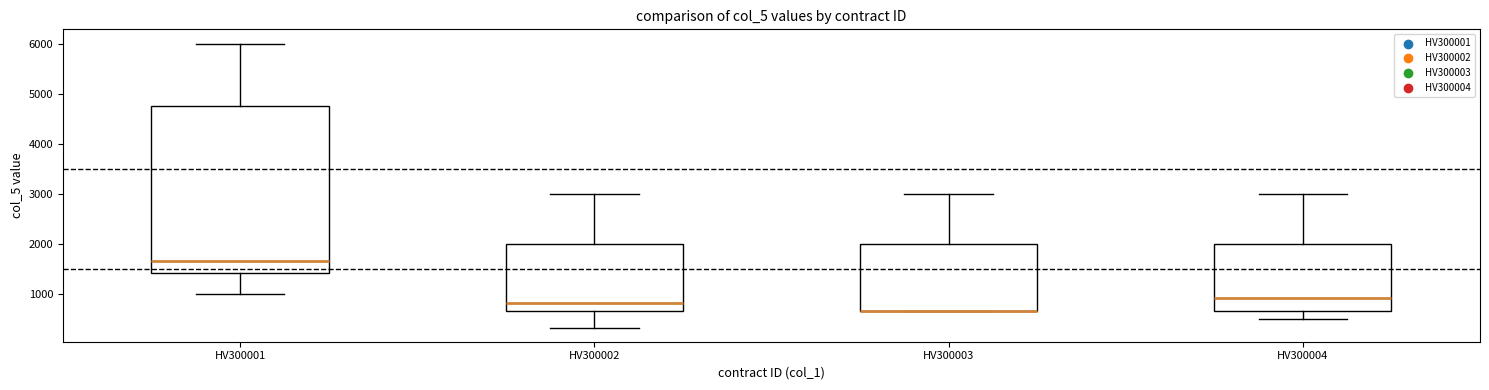

Reading left to right, read every box against the y-axis: the position of its median line, the range the box covers, and the ends of its whiskers. The values are not printed on the chart, so give them approximately, as read against the axis.

HV300001: median 1700, box 1400 to 4800, whiskers 1000 to 6000
HV300002: median 800, box 700 to 2000, whiskers 300 to 3000
HV300003: median 700 (drawn on the box's lower edge), box 700 to 2000, whiskers 700 to 3000
HV300004: median 900, box 700 to 2000, whiskers 500 to 3000